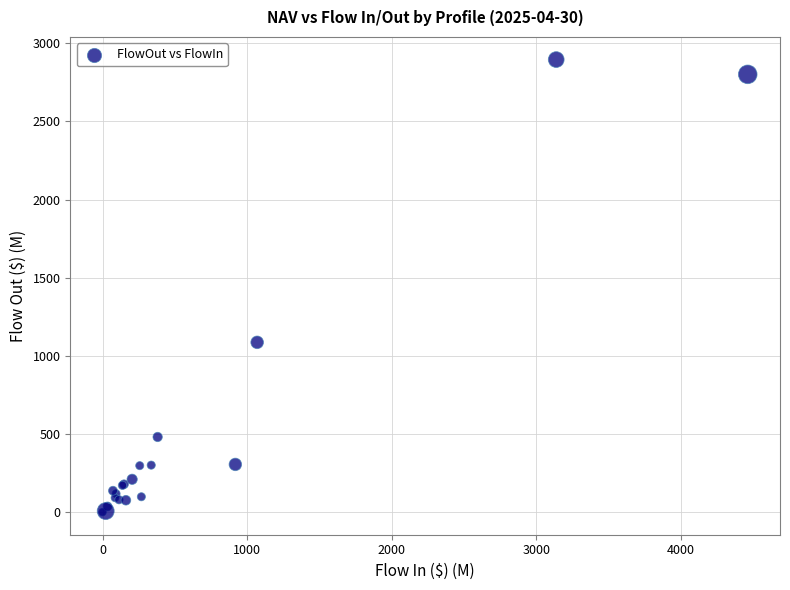

What Y value in the scatter plot is closest to 1447?

1086.1